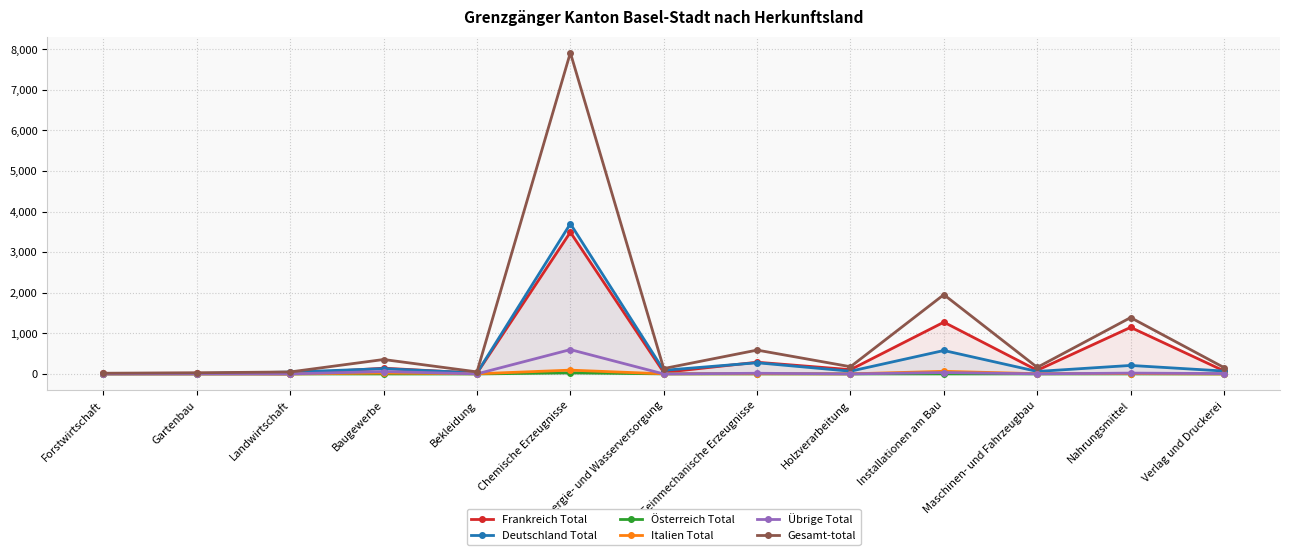

Reading left to right, extract all data points from this chart.

Frankreich Total: 12	17	2	142	20	3492	38	289	106	1276	90	1148	76
Deutschland Total: 6	11	46	131	25	3702	90	276	68	578	62	210	72
Österreich Total: 0	0	1	0	0	28	2	1	1	1	1	1	0
Italien Total: 0	0	0	23	4	94	3	5	2	65	6	9	1
Übrige Total: 0	1	1	60	2	600	0	17	1	34	3	21	9
Gesamt-total: 18	29	50	356	51	7916	133	588	178	1954	162	1389	158